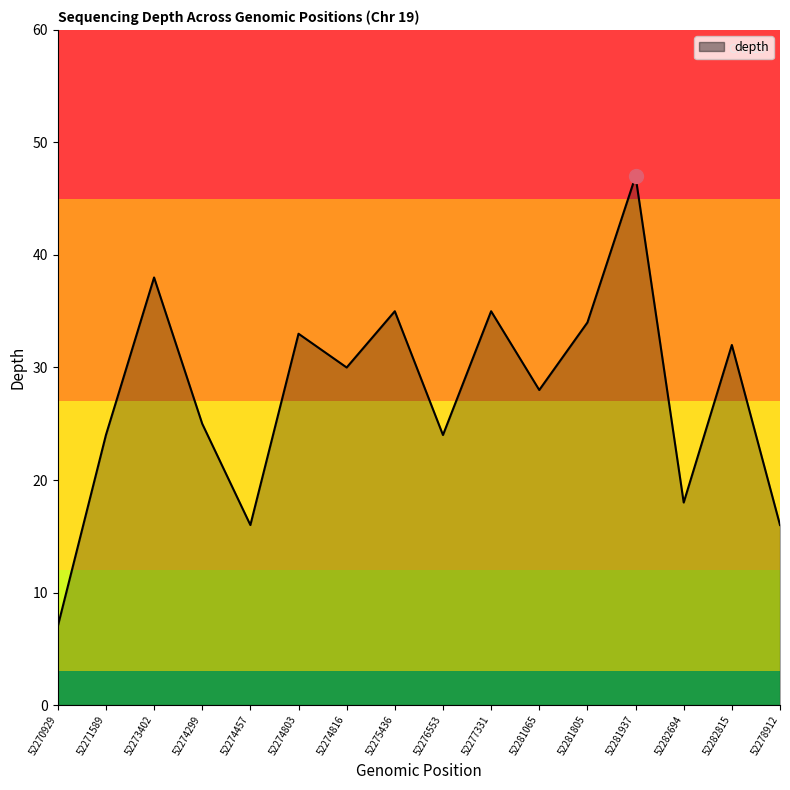

How many series are shown in this chart?

1